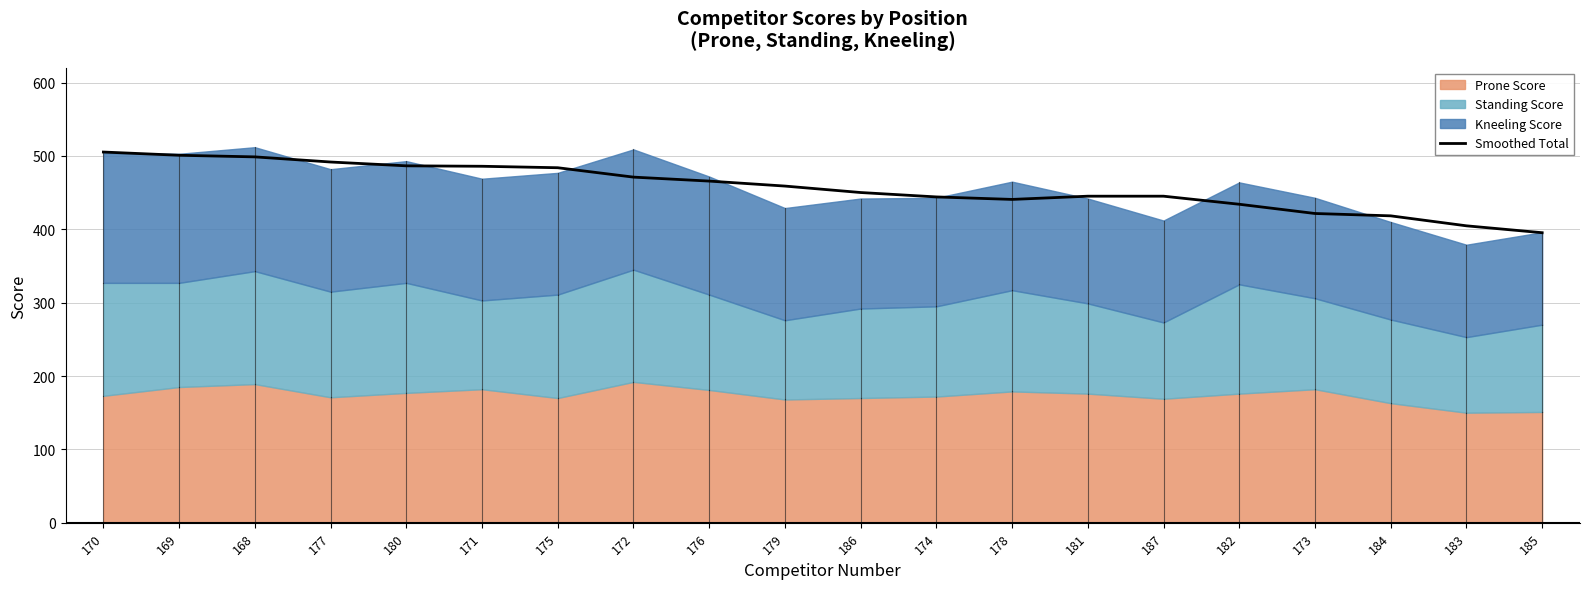

Which has a higher value, 170 or 168?

170